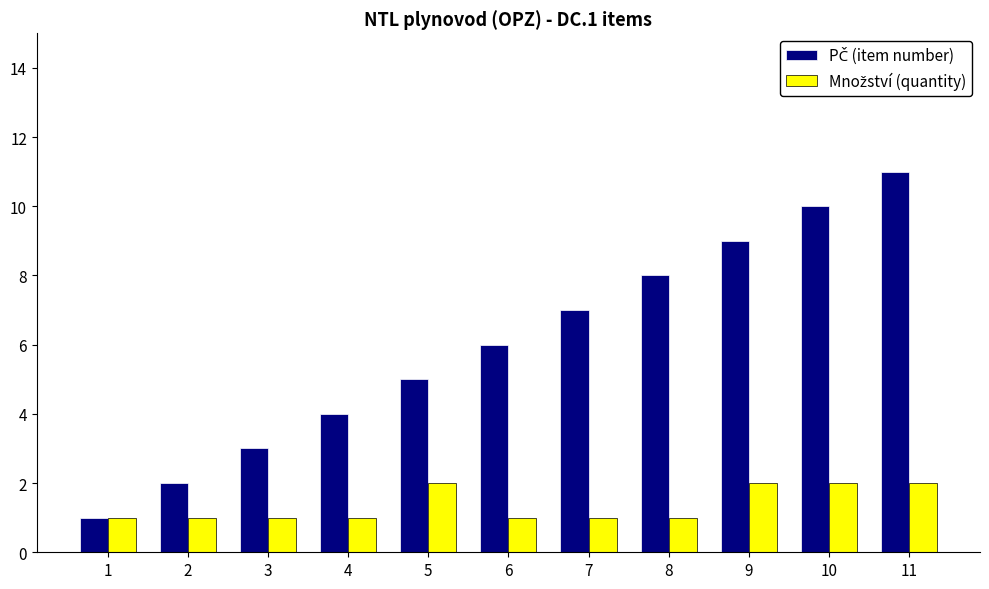

Which label corresponds to the largest value in the chart?

11